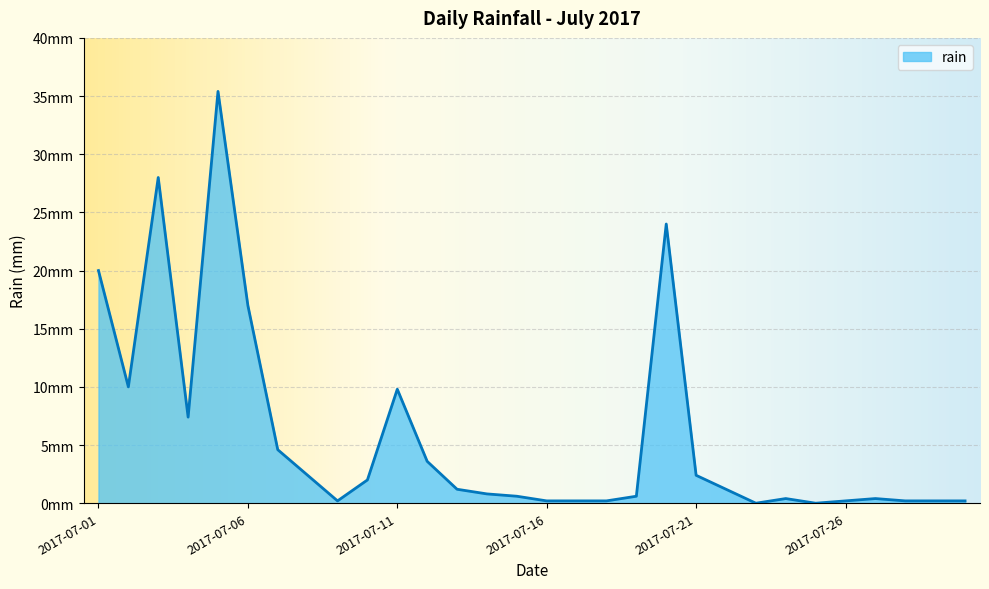

Reading right to left, list all the values displayed in this chart.

2017-07-30=0.2	2017-07-29=0.2	2017-07-28=0.2	2017-07-27=0.4	2017-07-26=0.2	2017-07-25=0.0	2017-07-24=0.4	2017-07-23=0.0	2017-07-22=1.2	2017-07-21=2.4	2017-07-20=24.0	2017-07-19=0.6	2017-07-18=0.2	2017-07-17=0.2	2017-07-16=0.2	2017-07-15=0.6	2017-07-14=0.8	2017-07-13=1.2	2017-07-12=3.6	2017-07-11=9.8	2017-07-10=2.0	2017-07-09=0.2	2017-07-08=2.4	2017-07-07=4.6	2017-07-06=17.0	2017-07-05=35.4	2017-07-04=7.4	2017-07-03=28.0	2017-07-02=10.0	2017-07-01=20.0